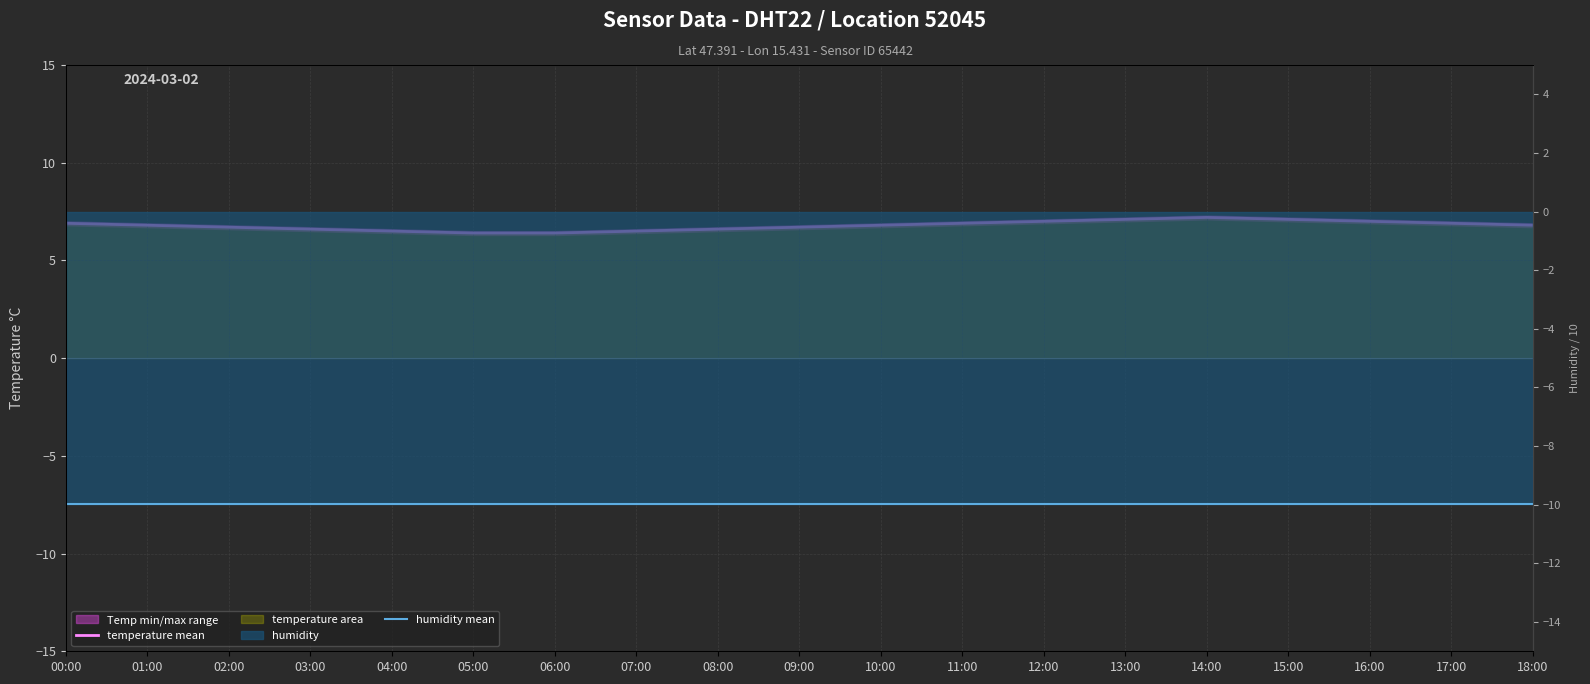

Where is temperature mean nearest to the value 6?

05:00